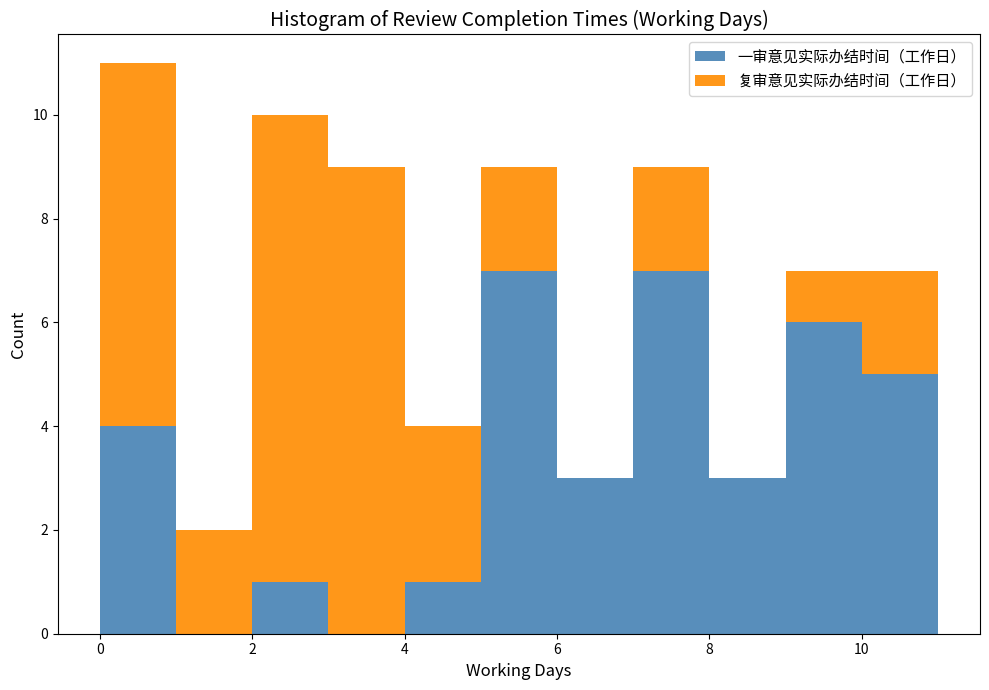

Which range on the x-axis has the tallest stacked bar (by total height)?

0 to 1